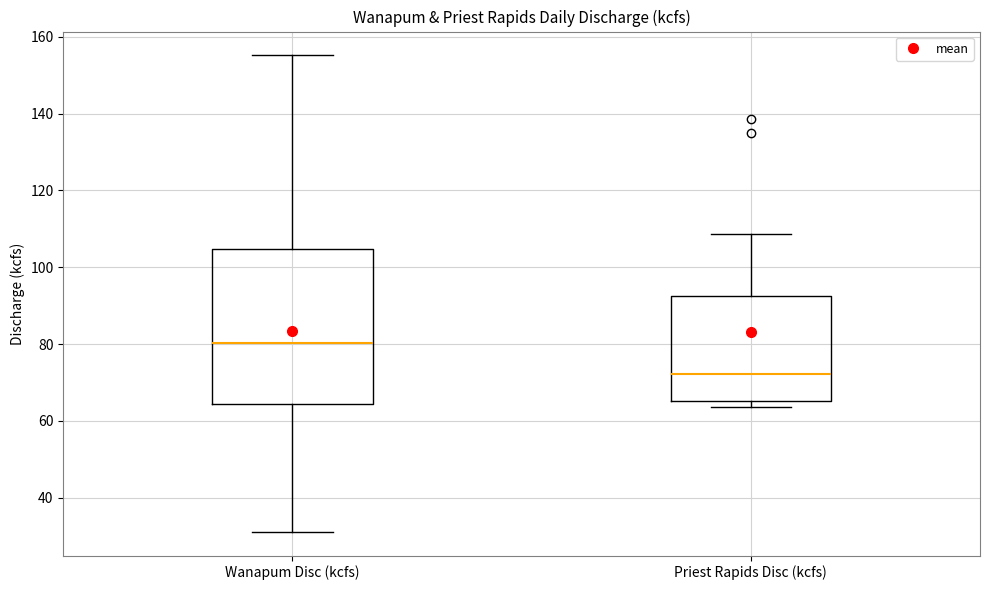

Comparing the boxes themselves (not the whiskers), which one is the tallest?

Wanapum Disc (kcfs)